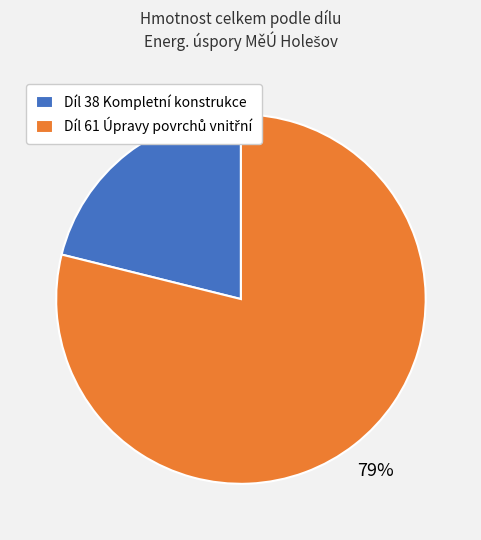

To the nearest percent, what percentage of the pie is Díl 38 Kompletní konstrukce?

21%